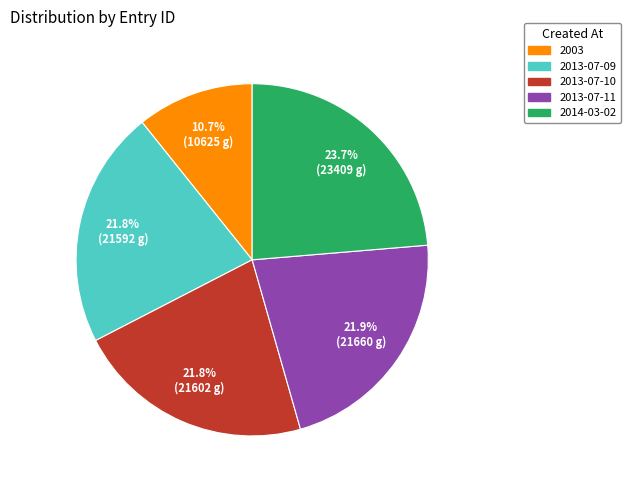

What percentage do 2013-07-10 and 2014-03-02 together represent?

45.5%